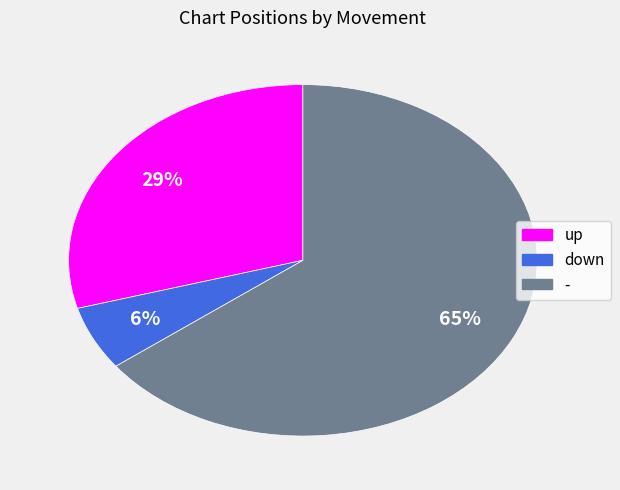

What is the largest slice in the pie chart?

-